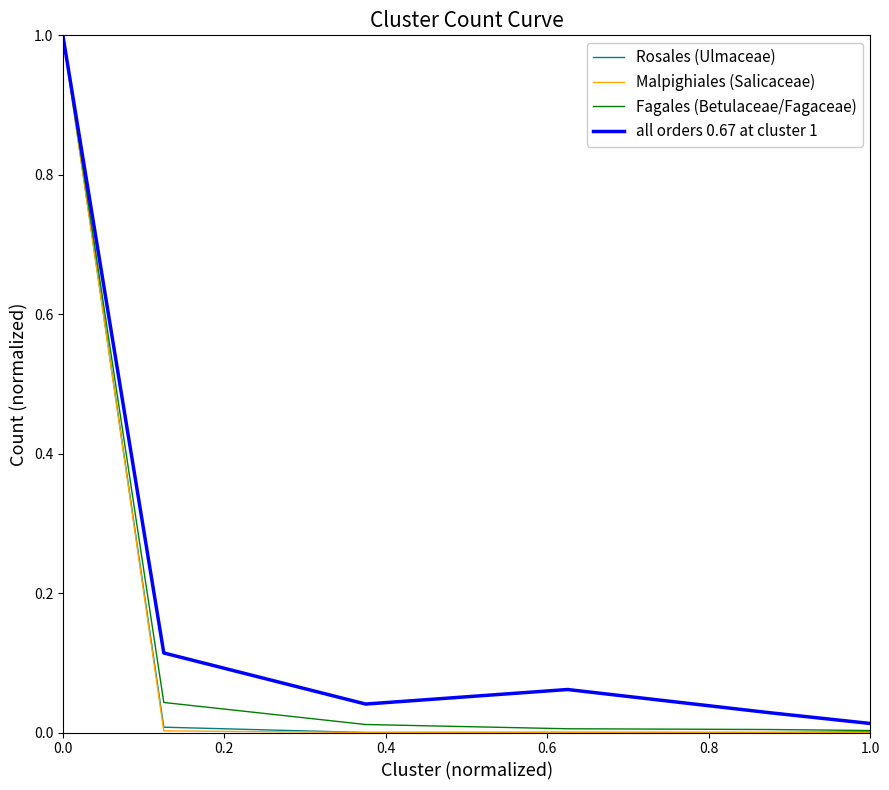

What is the maximum value for Malpighiales (Salicaceae)?

1.0